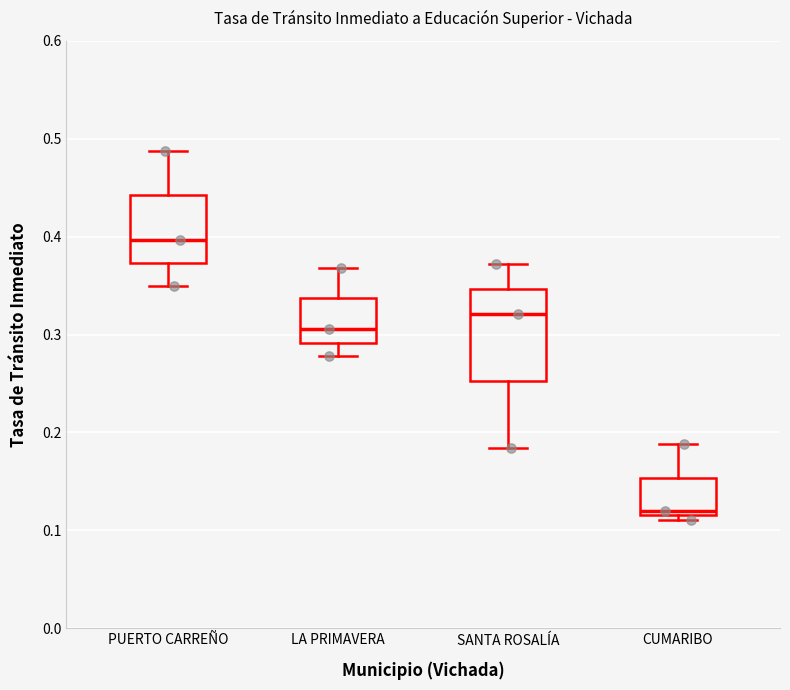

Which box is the tallest, from its lower edge to its upper edge?

SANTA ROSALÍA